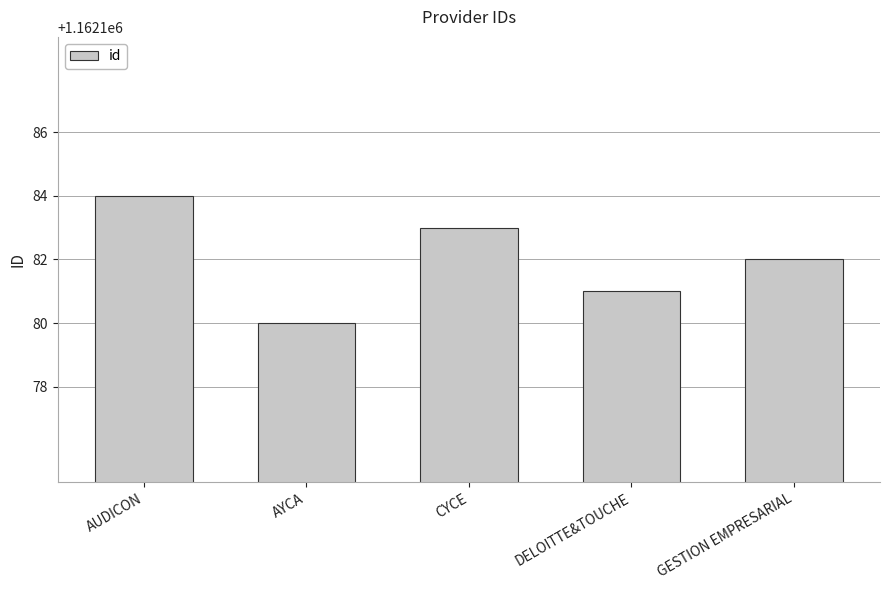

What is the difference between the values at DELOITTE&TOUCHE and GESTION EMPRESARIAL?

1